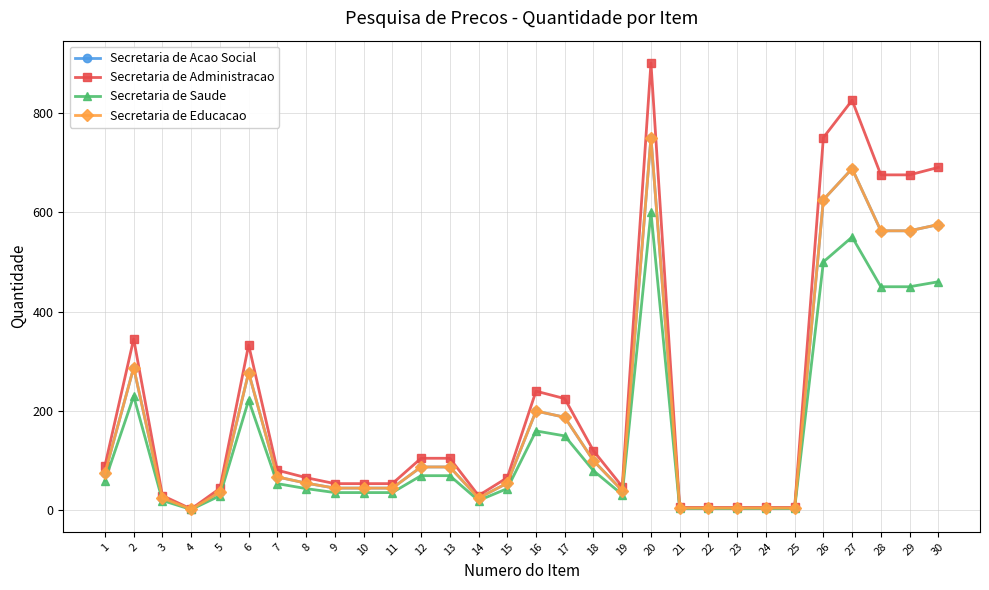

True or false: Secretaria de Acao Social and Secretaria de Saude cross at least once.

False